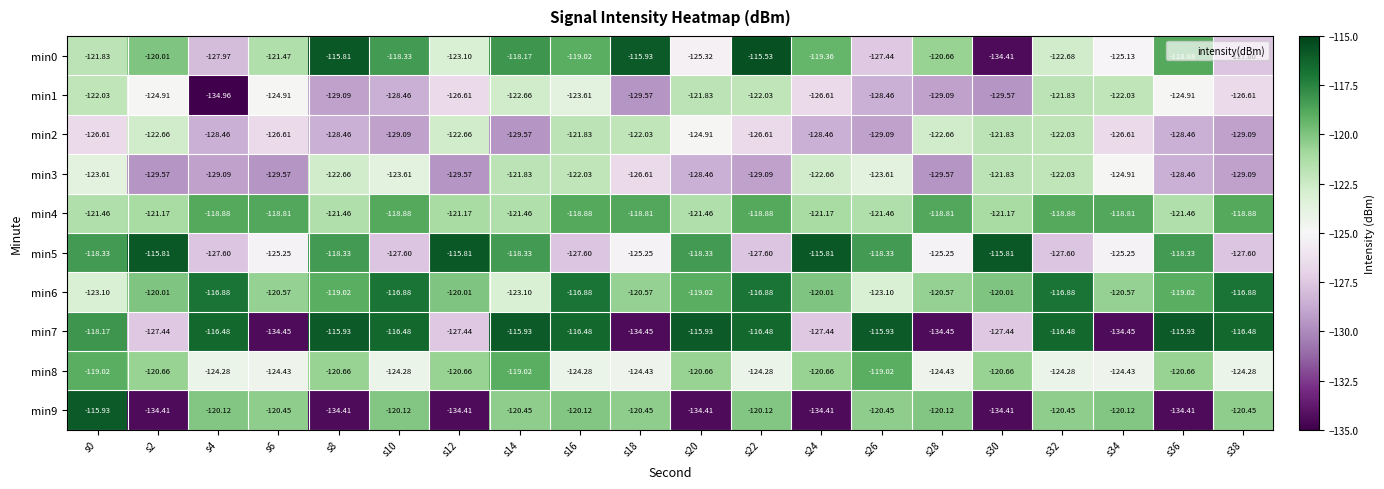

Is the value of min1 at s20 greater than the value of min6 at s6?

No